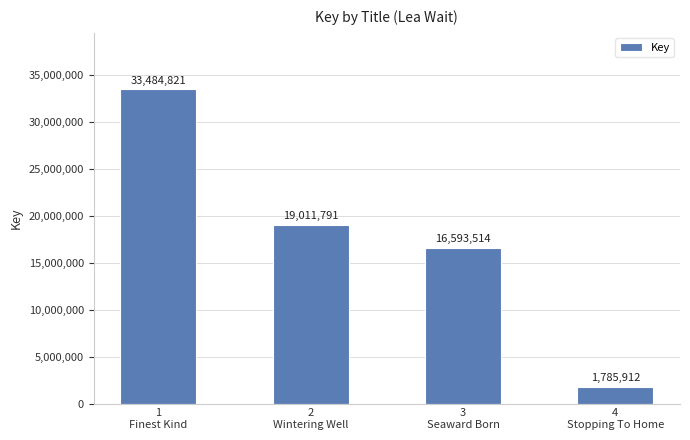

Rank the categories by value from lowest to highest.

4
Stopping To Home, 3
Seaward Born, 2
Wintering Well, 1
Finest Kind